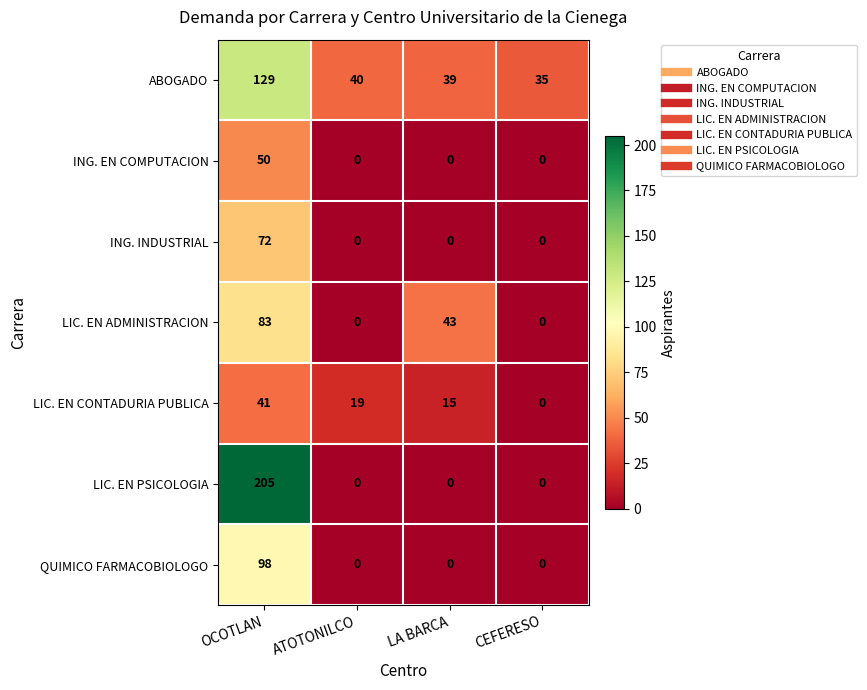

The value of LIC. EN ADMINISTRACION at OCOTLAN is 83. True or false?

True